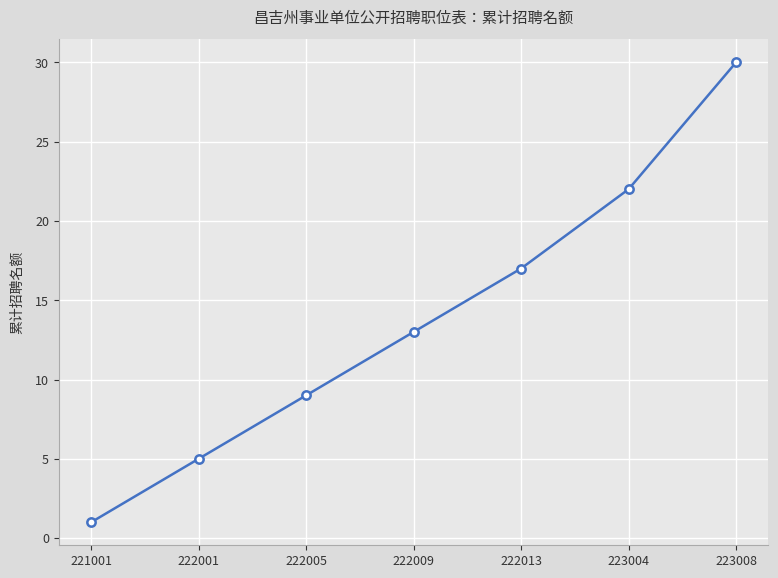

List the labels in order of value, smallest first.

221001, 222001, 222005, 222009, 222013, 223004, 223008